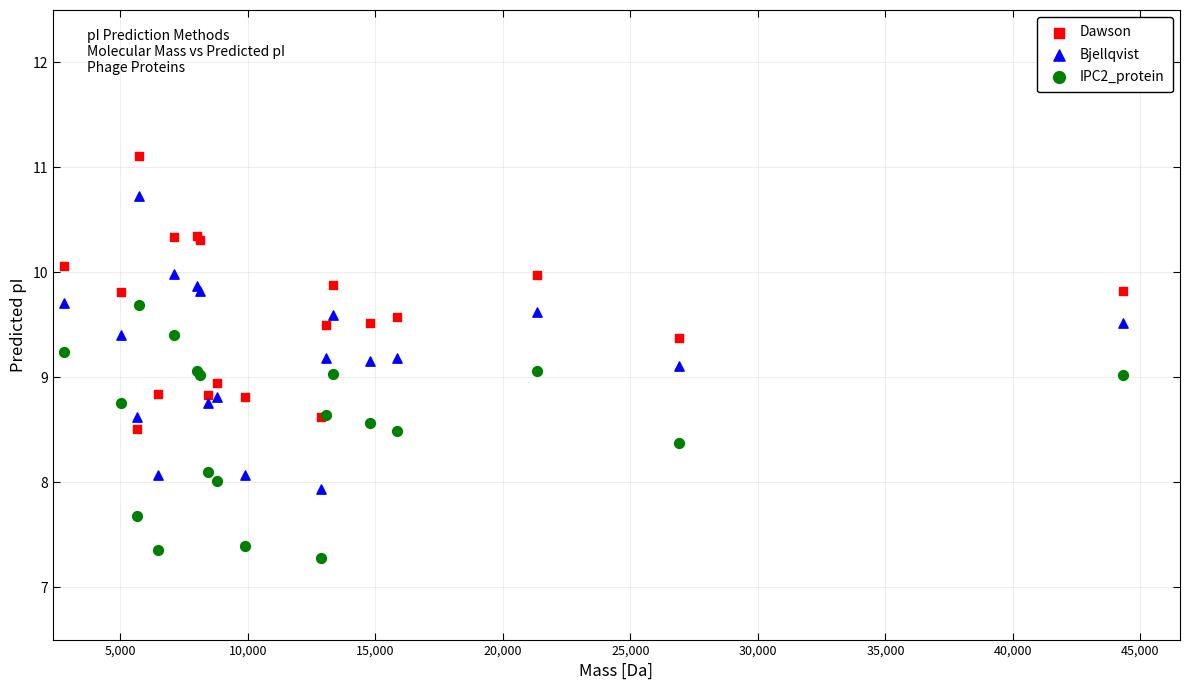

What is the X range (max minus min) for the scatter plot?

41563.2